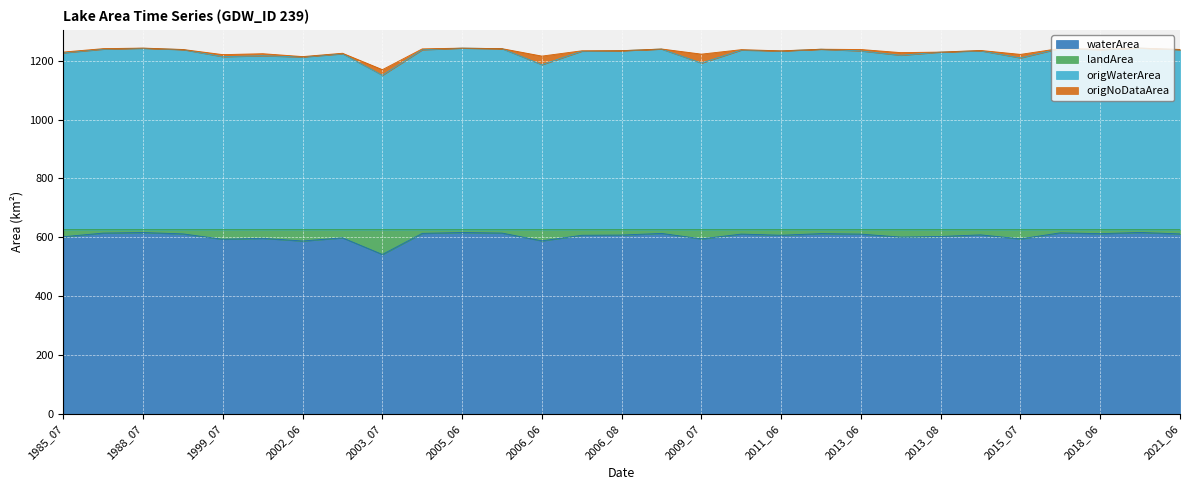

Where does the origWaterArea series first go above 1233?

1986_07